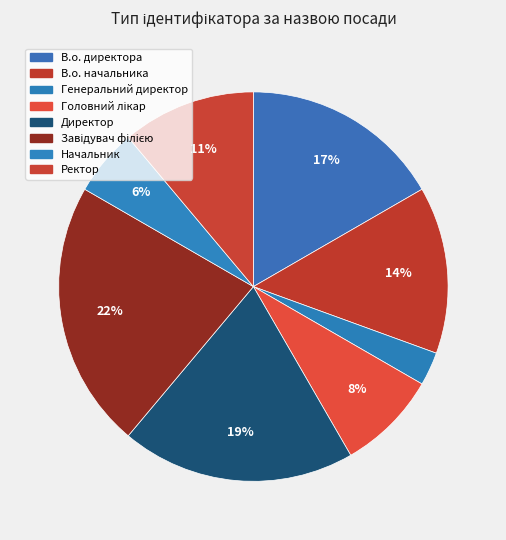

Rank the categories by value from highest to lowest.

Завідувач філією, Директор, В.о. директора, В.о. начальника, Ректор, Головний лікар, Начальник, Генеральний директор